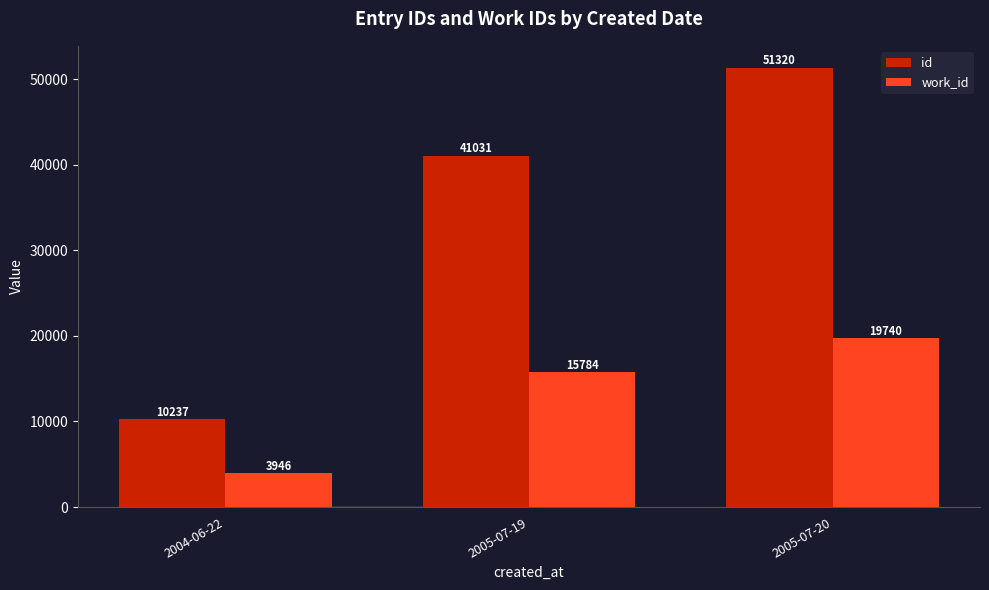

At how many categories does at least one series exceed 26797?

2